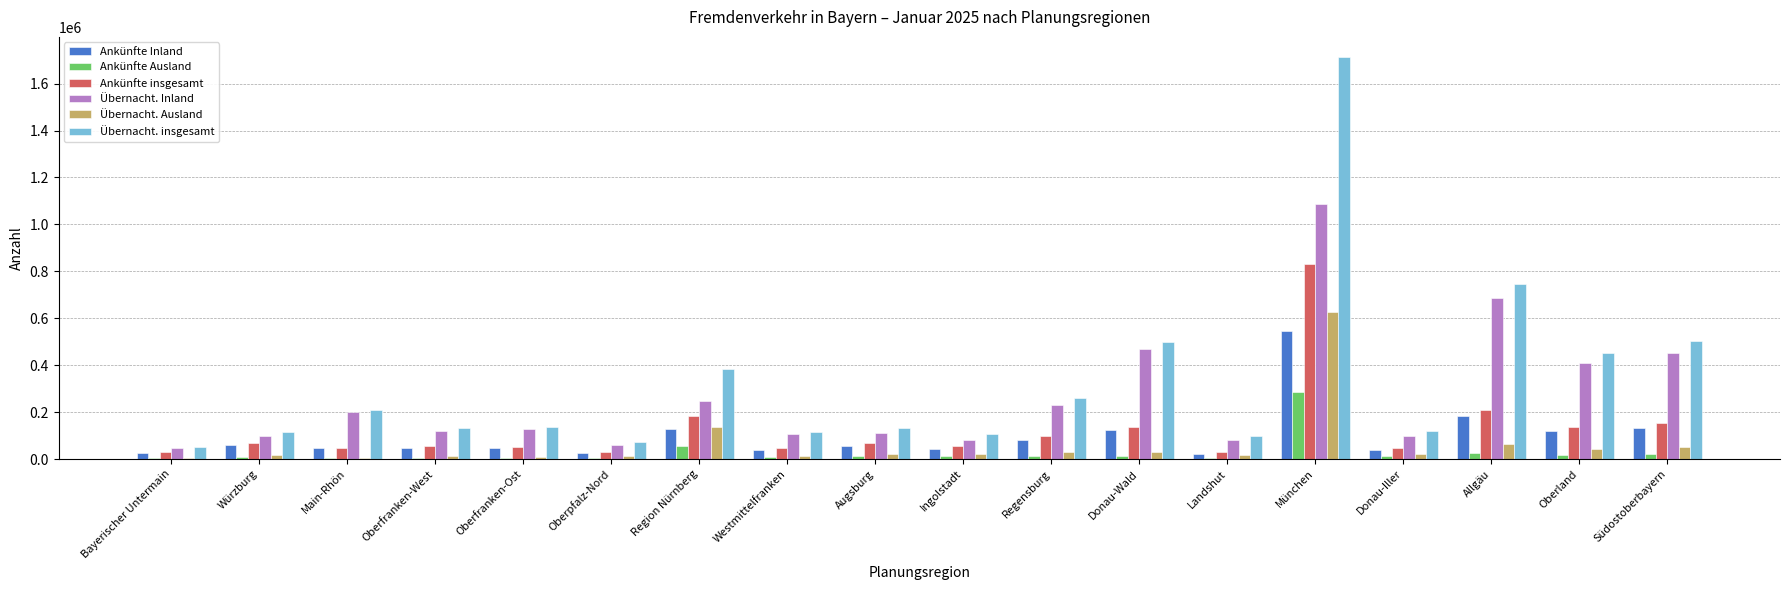

What is the total value across all series at Regensburg?

718288